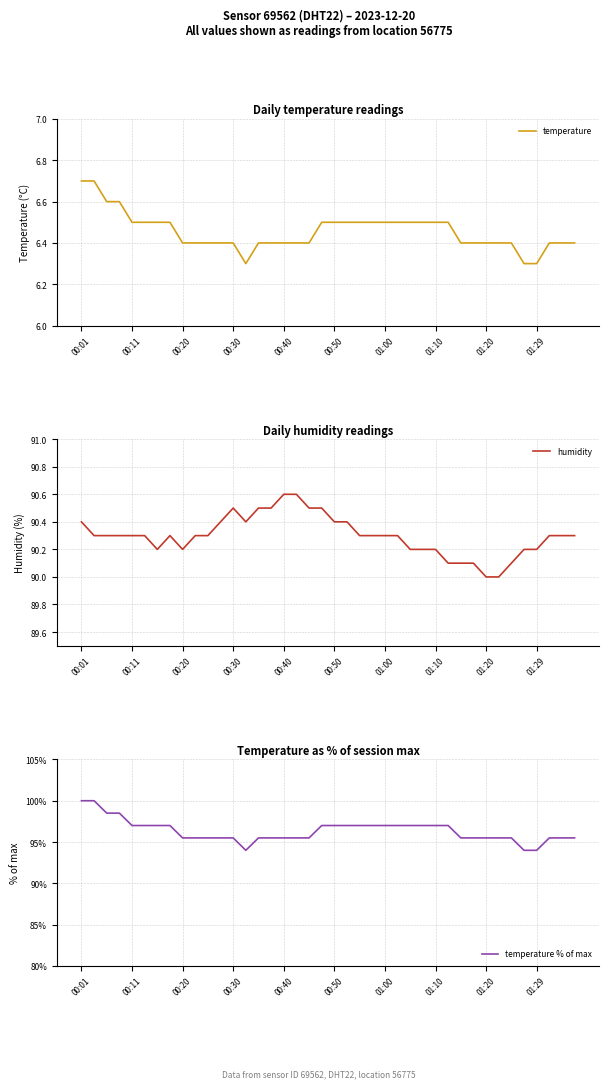

At which label does temperature reach its peak?

00:01